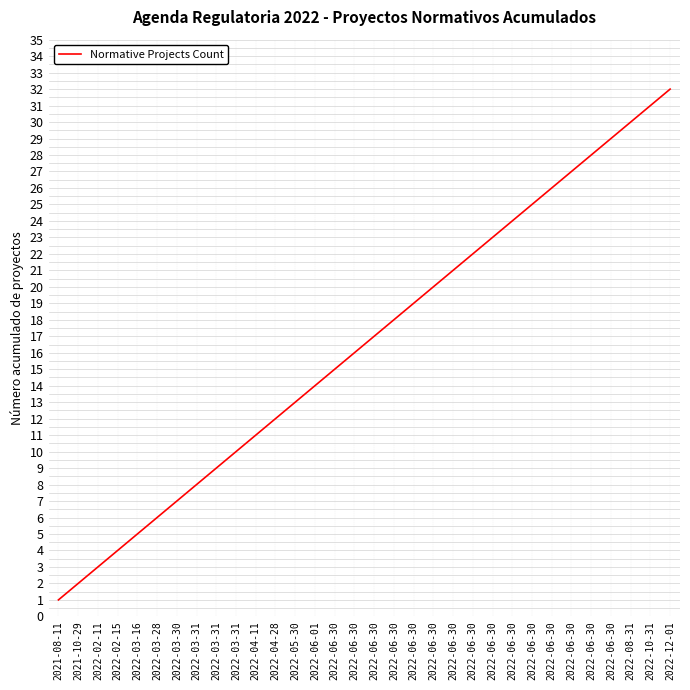

Does the chart display data point markers on the line(s)?

No